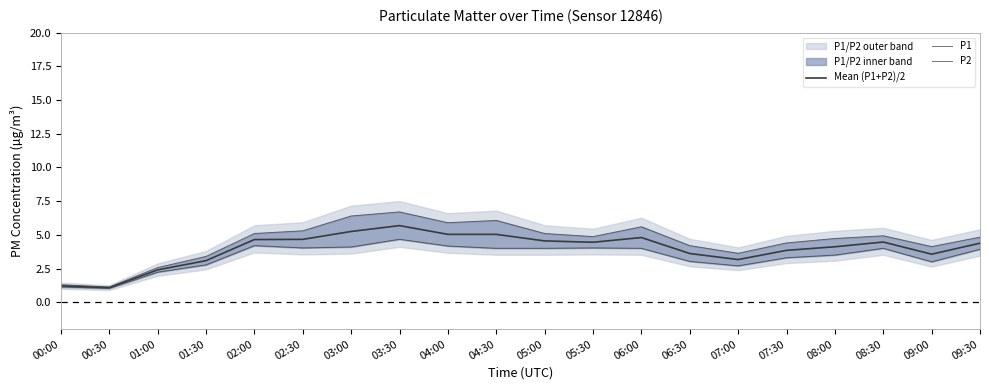

Is it true that Mean (P1+P2)/2 equals 2.4 at 01:00?

True